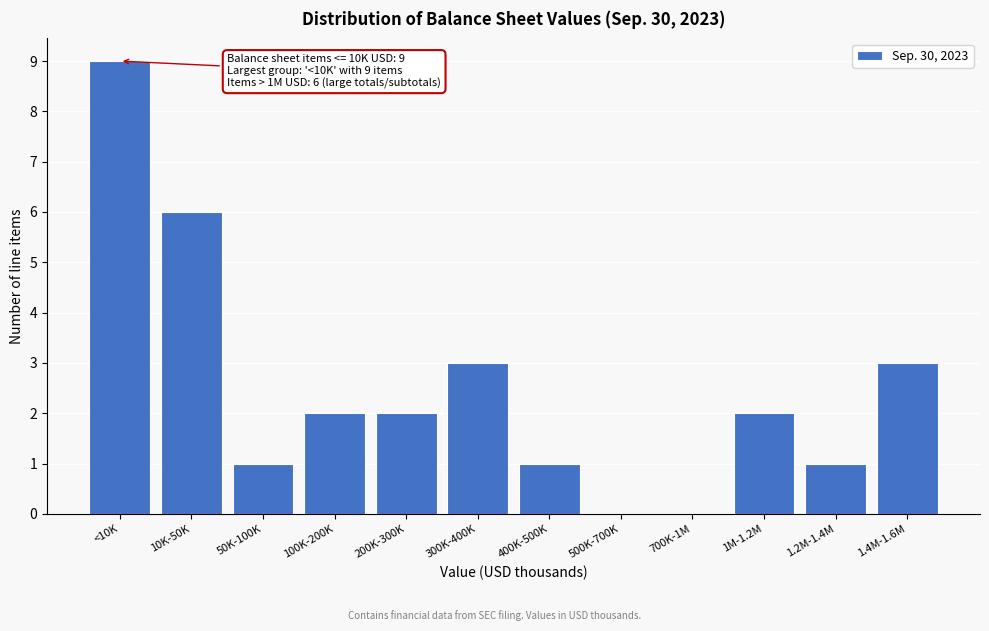

Reading left to right, extract all data points from this chart.

<10K=9	10K-50K=6	50K-100K=1	100K-200K=2	200K-300K=2	300K-400K=3	400K-500K=1	500K-700K=0	700K-1M=0	1M-1.2M=2	1.2M-1.4M=1	1.4M-1.6M=3